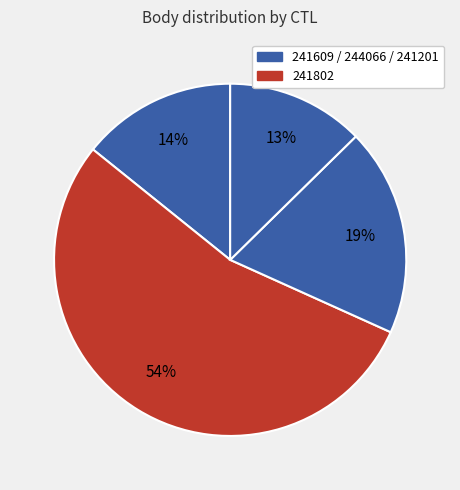

Count the number of slices in the pie.

4